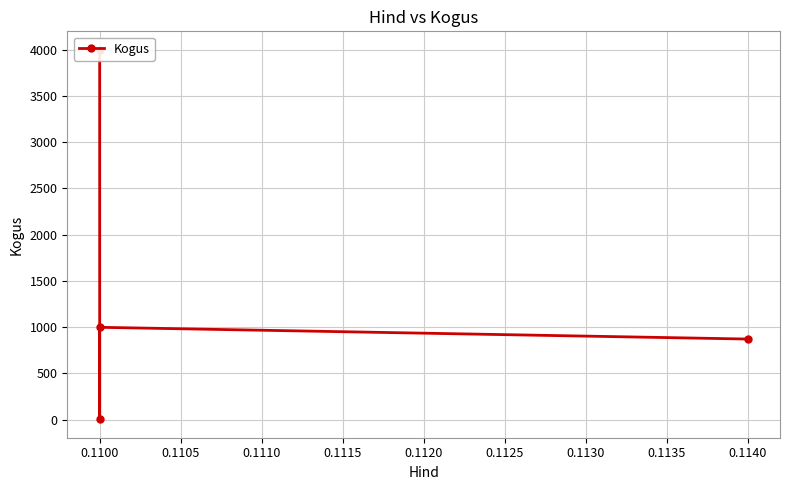

What is the difference between the second highest and minimum values?

994